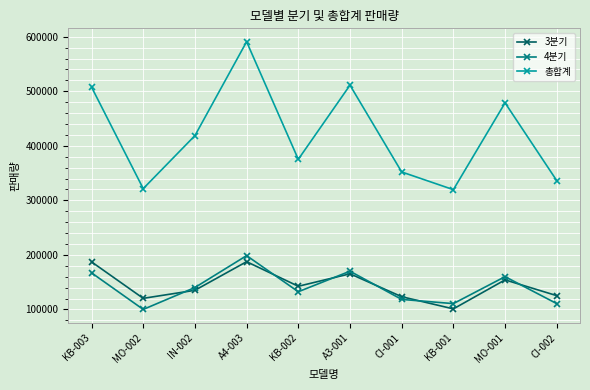

What is the sum of all 3분기 values?

1442910